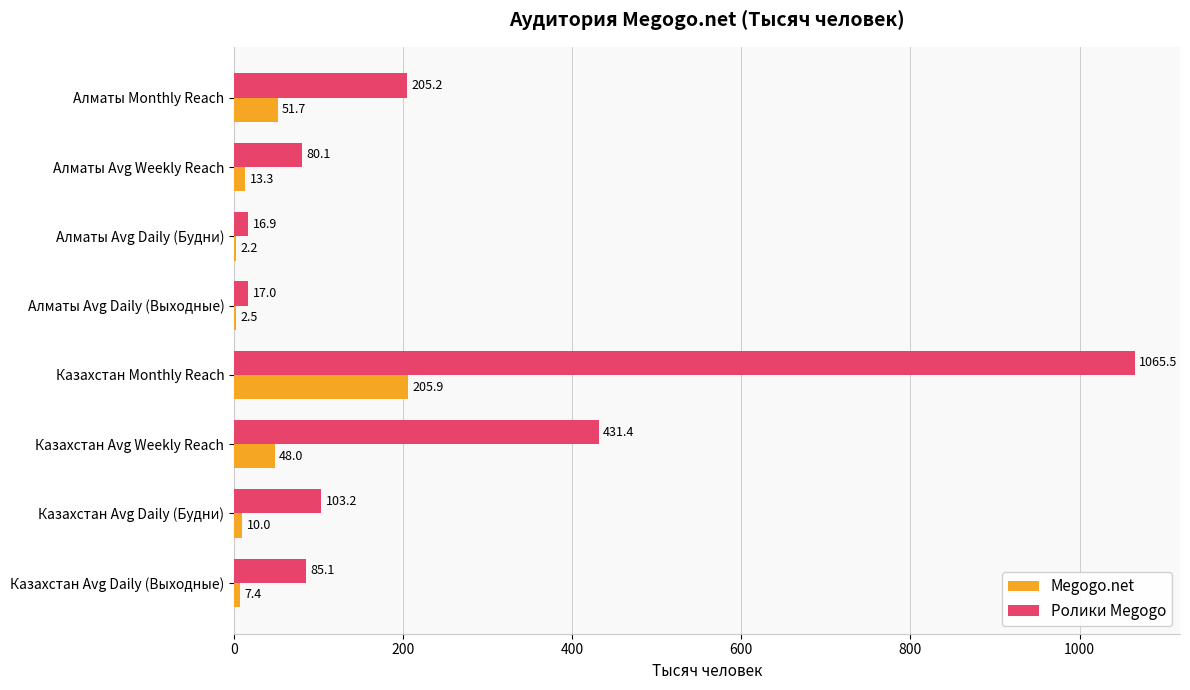

Which series has the widest spread of values?

Ролики Megogo